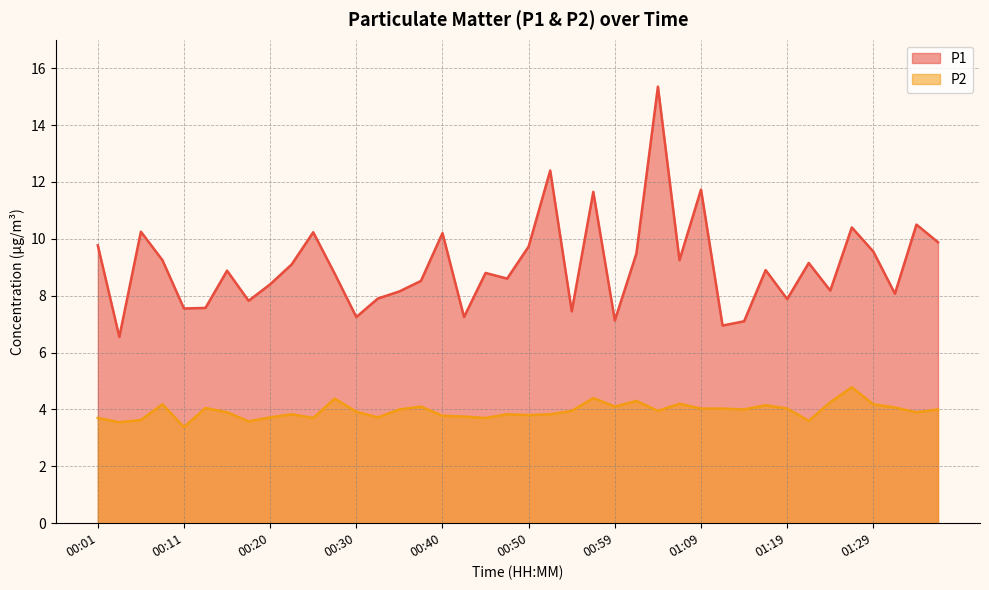

What is the label of the 25th point from the right?

00:37